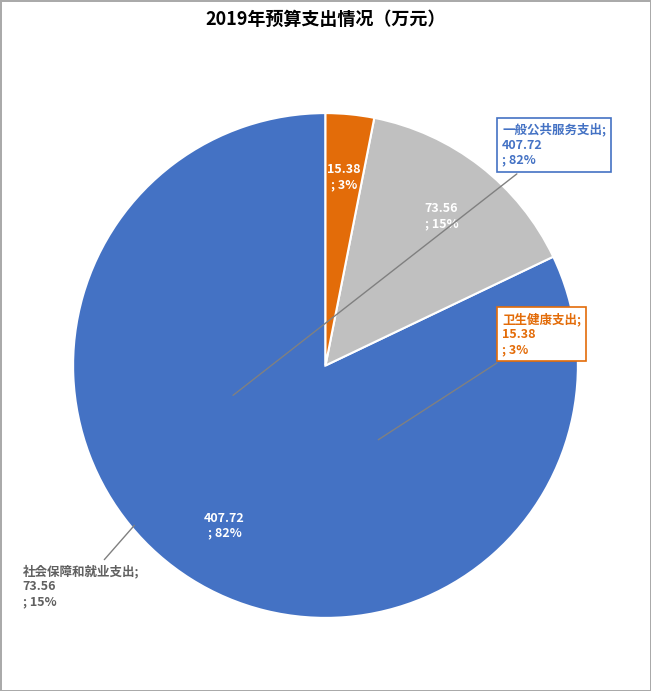

Does any single category account for the majority?

Yes